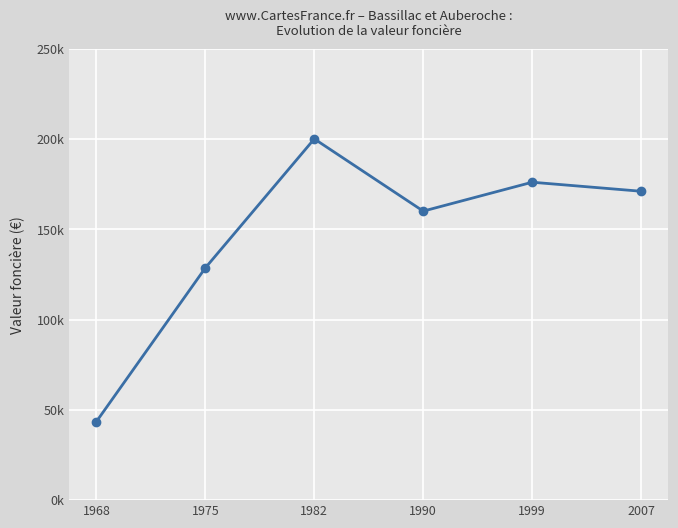

Is this an area chart (filled region under the line)?

No